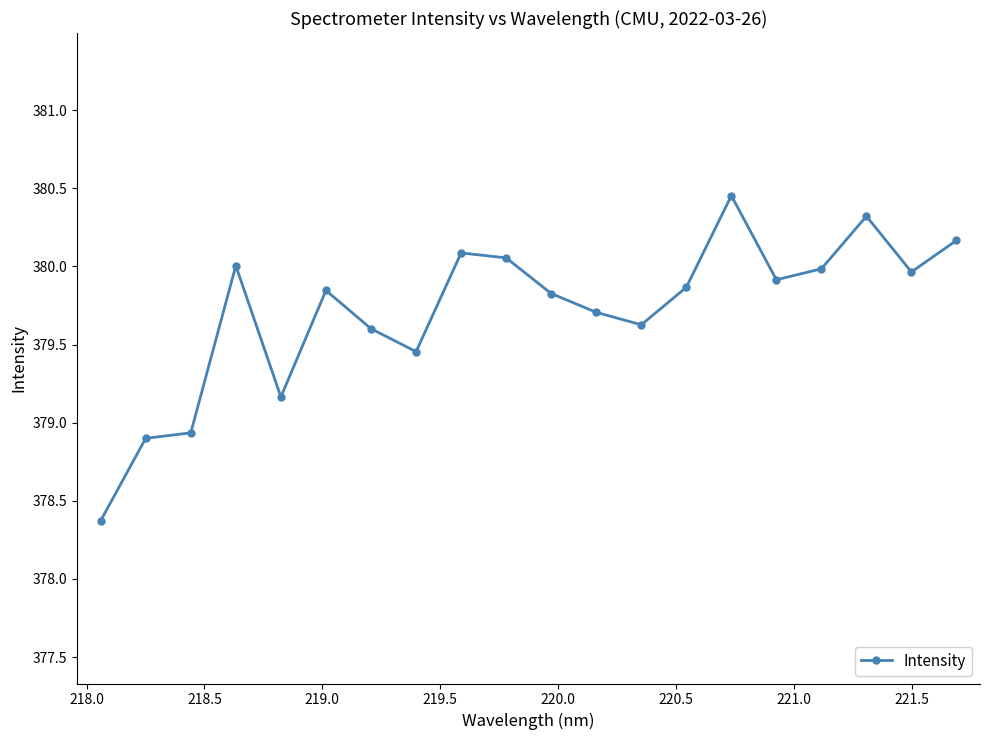

What is the average value?

379.7